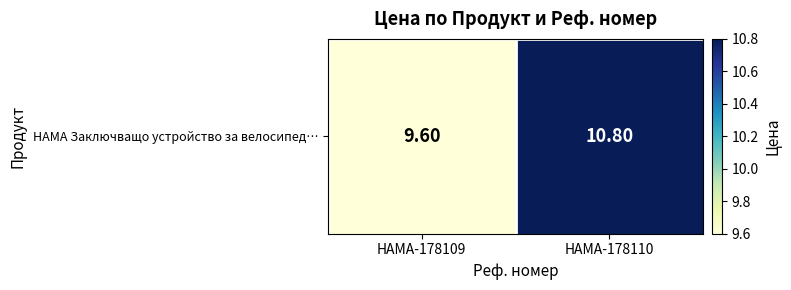

What is the change in value from HAMA-178109 to HAMA-178110?

+1.2